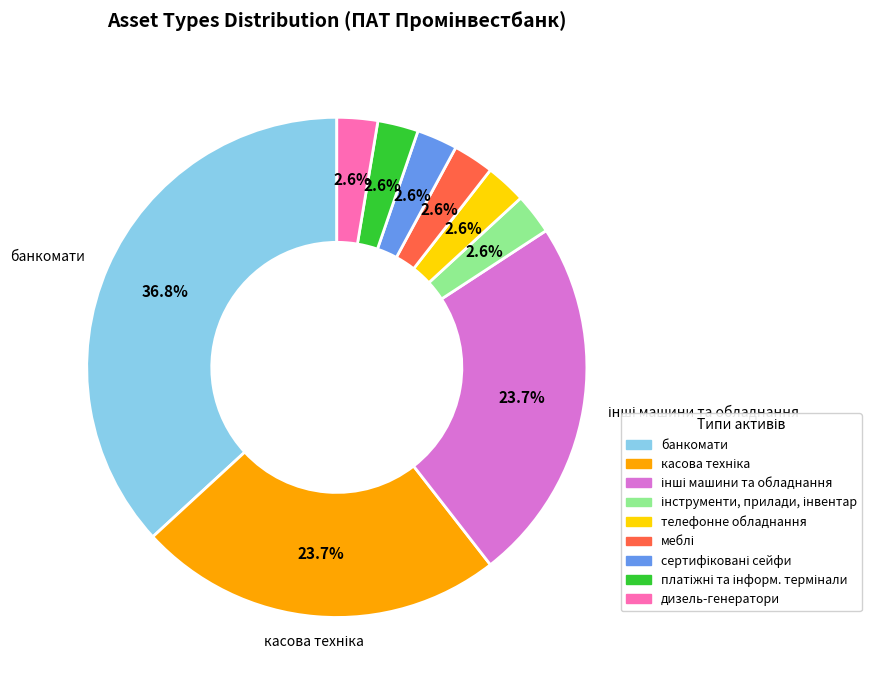

What is the largest slice in the pie chart?

банкомати